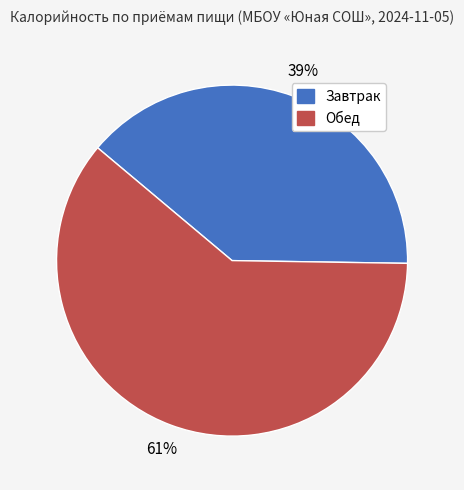

Is it true that Обед is 46% of the pie?

False